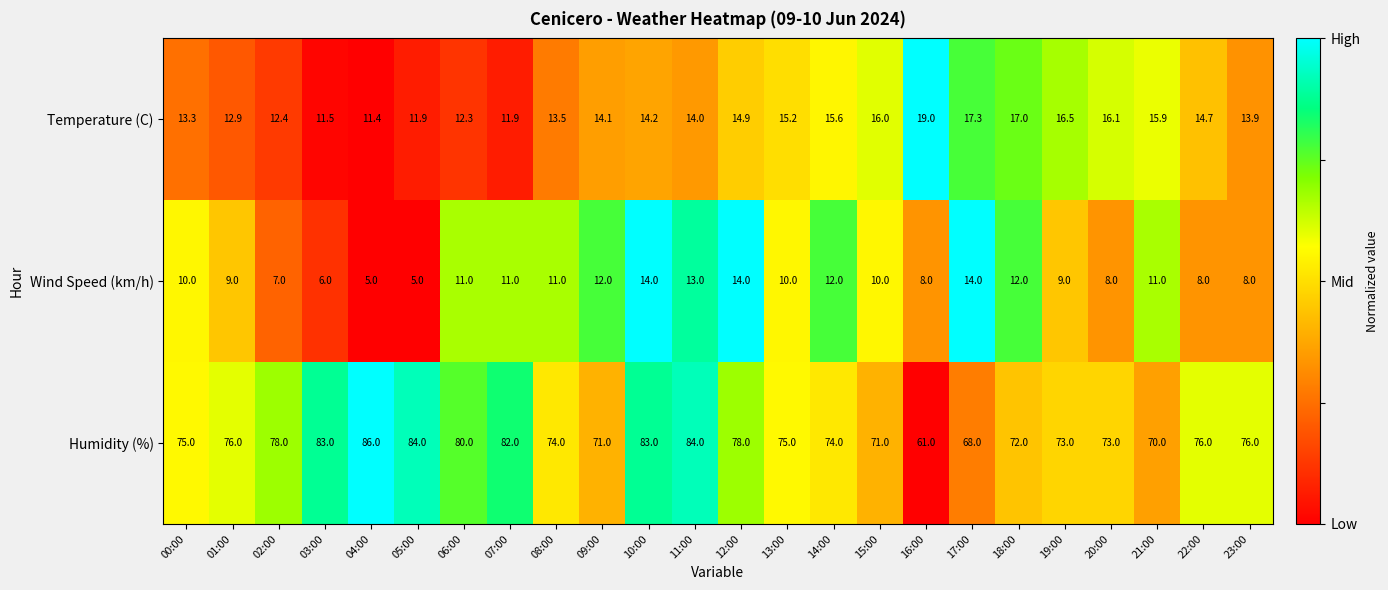

How many series are shown in this chart?

3